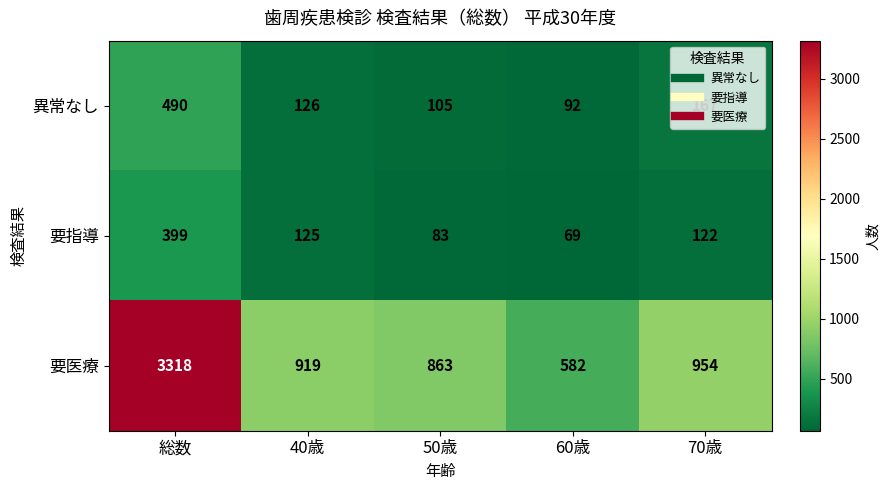

Which label corresponds to the smallest value in the chart?

60歳